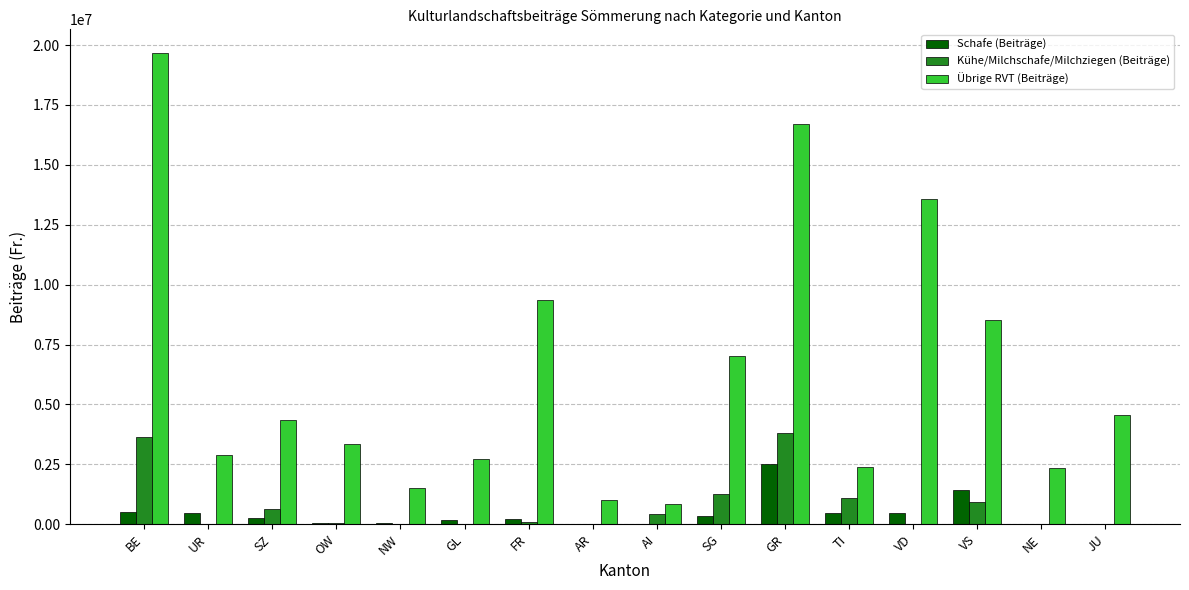

Which series has the largest total across all categories?

Übrige RVT (Beiträge)